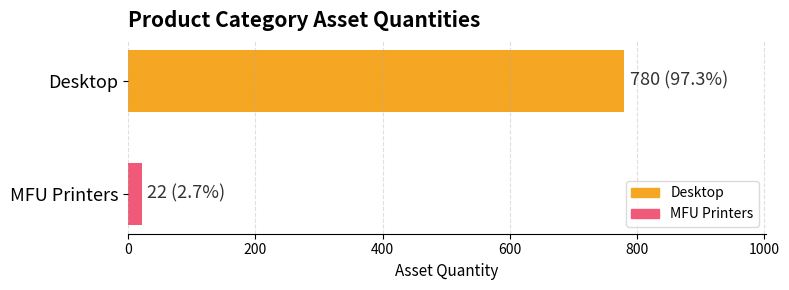

What is the greatest value displayed?

780